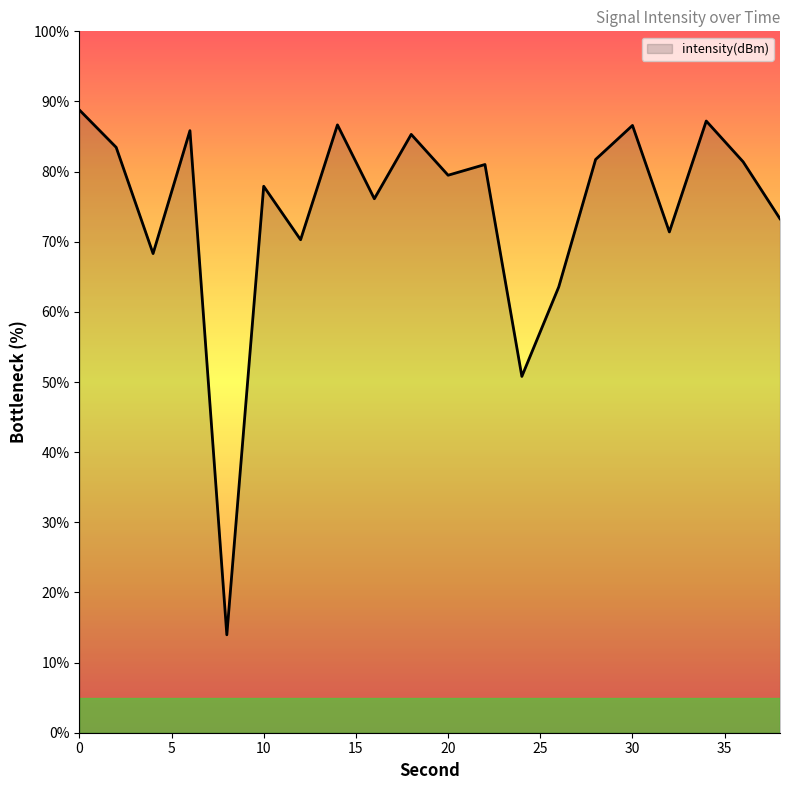

What is the sum of all values?

1493.1